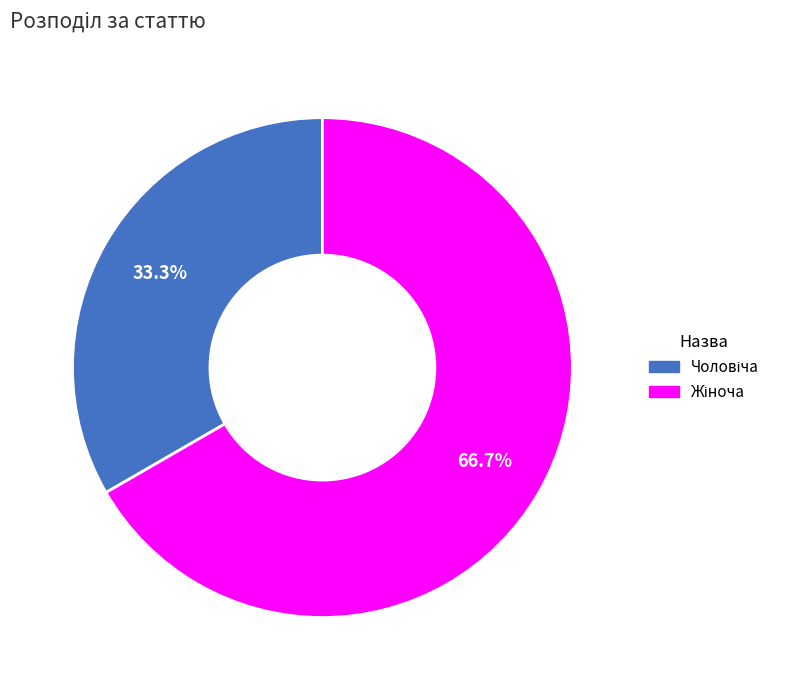

Is there a majority slice in this chart?

Yes